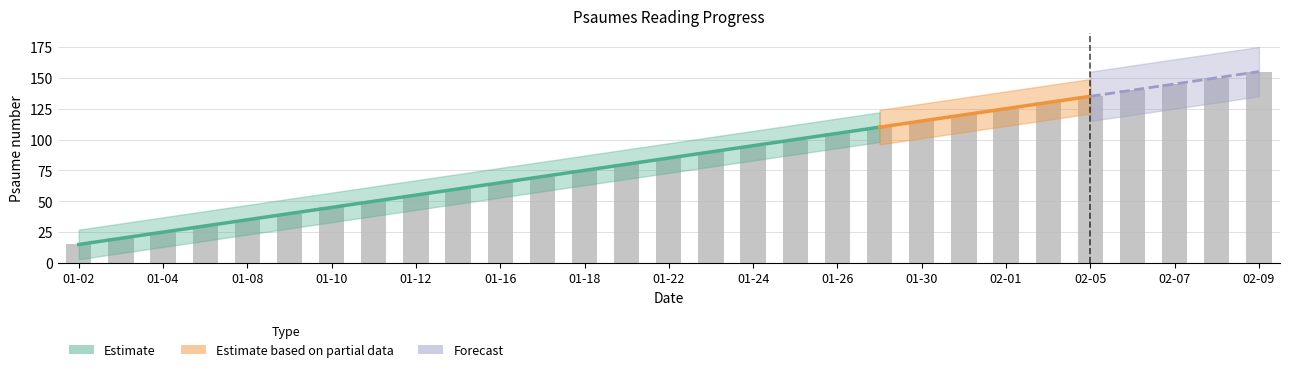

What is the sum of the values at 2024-01-25 and 2024-01-03?

120